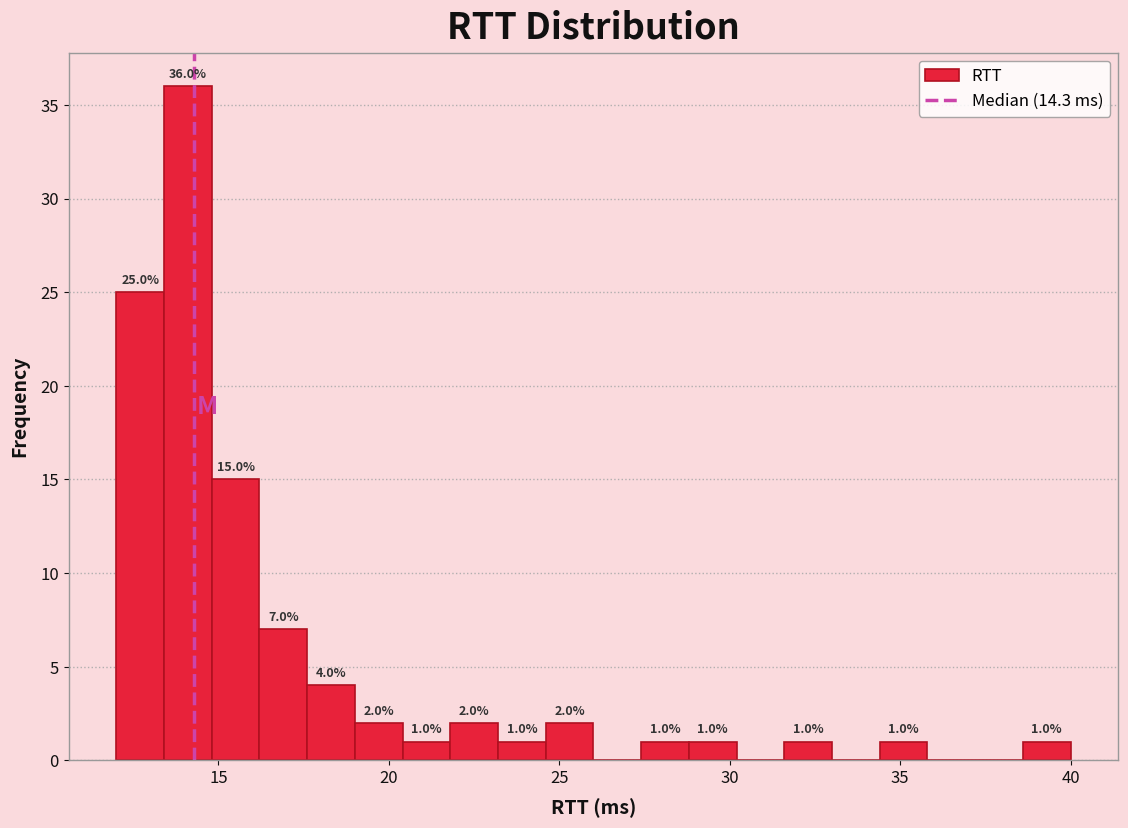

Around what value on the x-axis is the tallest bar? Give the approximate position of its centre, as read against the axis.

14.0